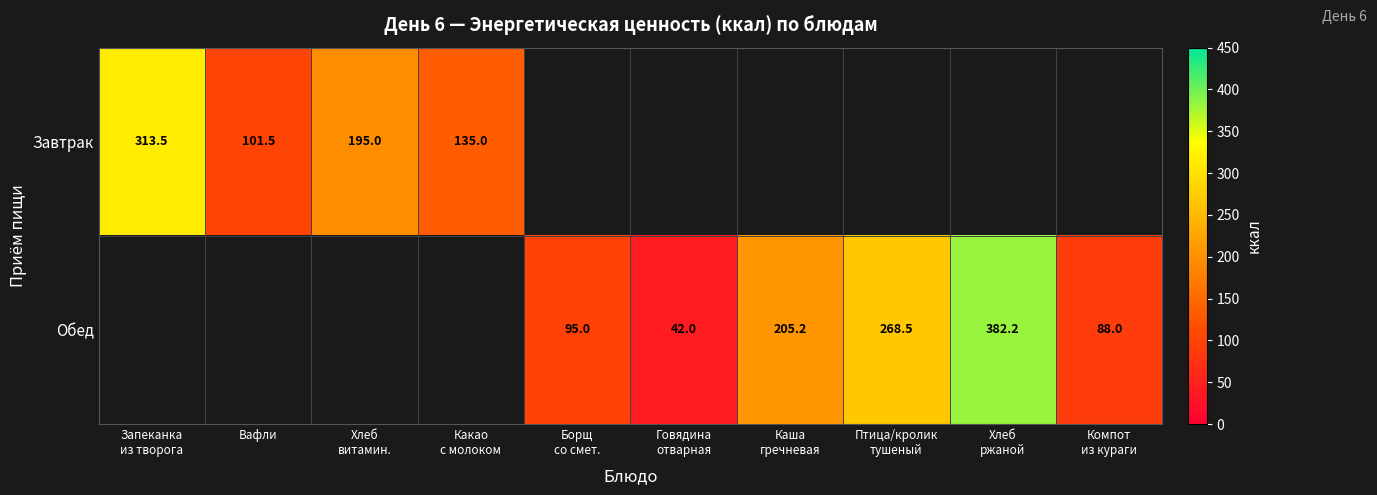

Is it true that Завтрак equals 101.5 at Вафли?

True